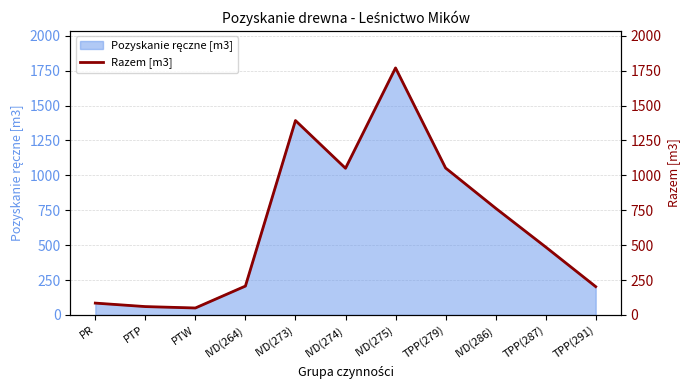

What is the ratio of the value at TPP(291) to the value at PTP?

3.4